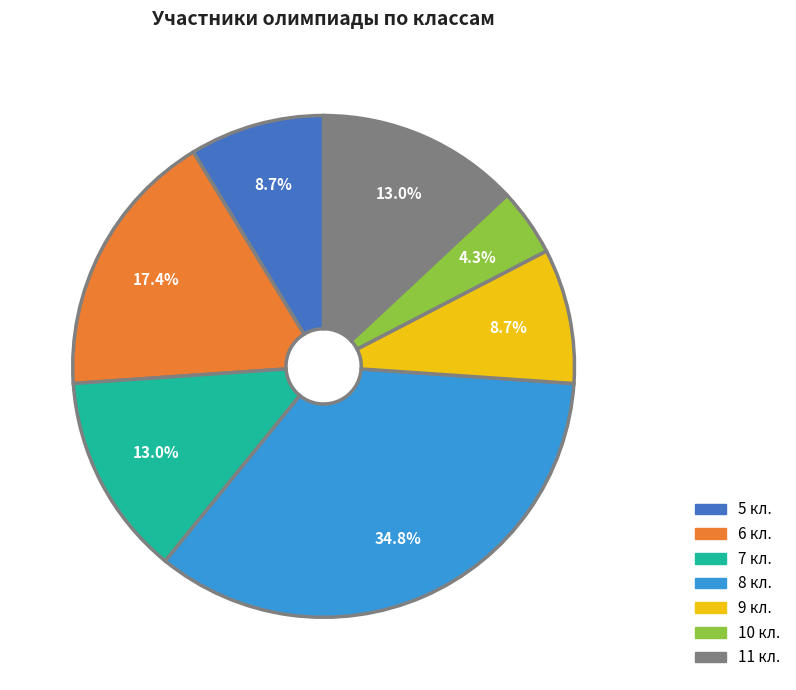

Which has a higher value, 5 кл. or 7 кл.?

7 кл.